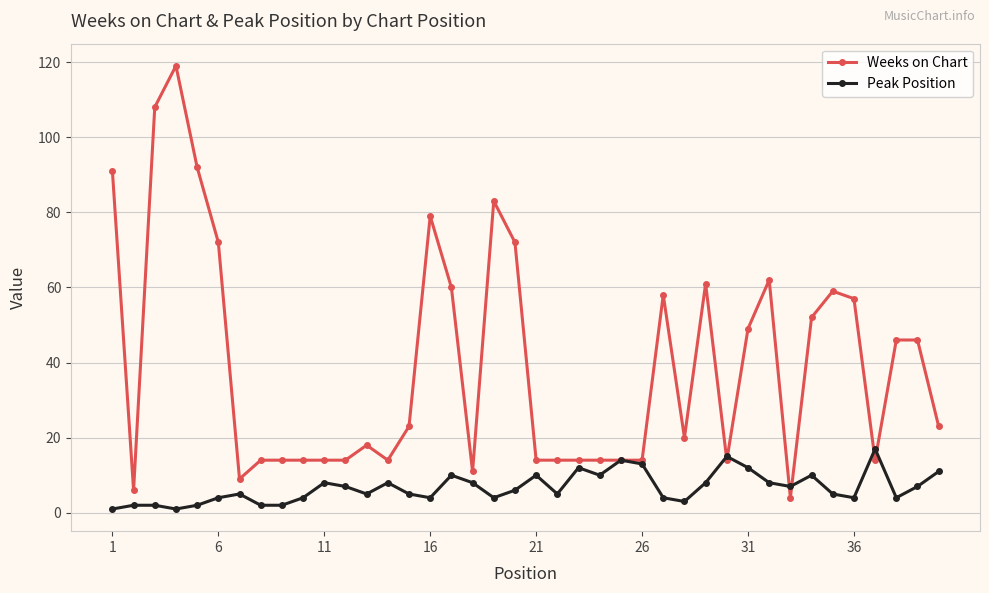

How many series are shown in this chart?

2